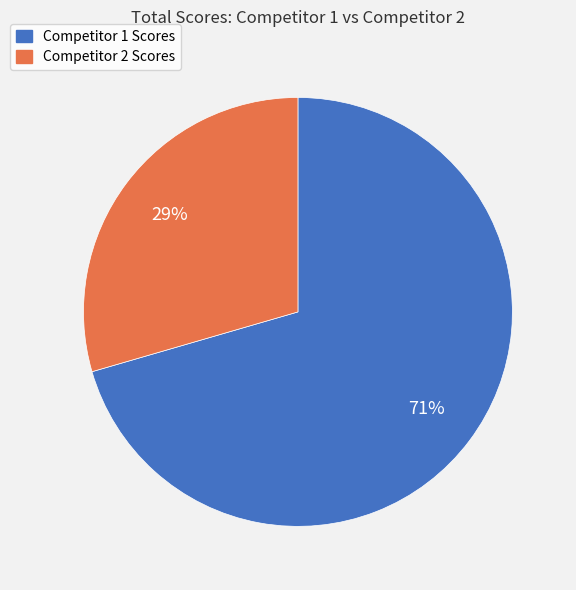

Rank the categories by value from lowest to highest.

Competitor 2 Scores, Competitor 1 Scores